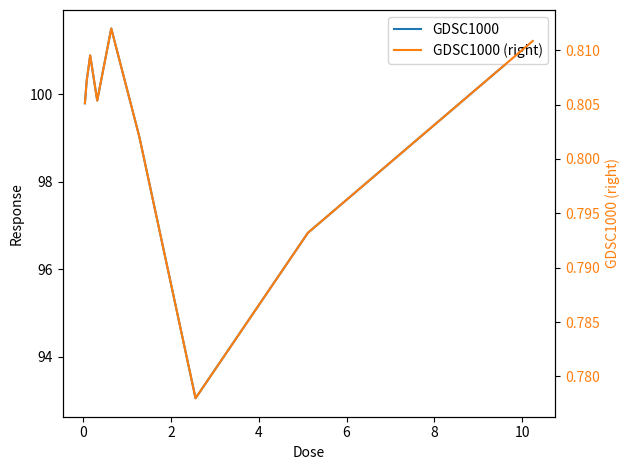

Is this an area chart (filled region under the line)?

No